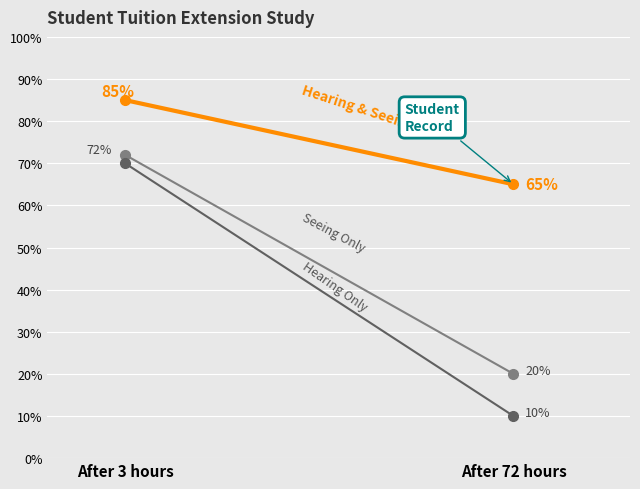

List the series in order of their peak value, lowest first.

Hearing Only, Seeing Only, Hearing & Seeing